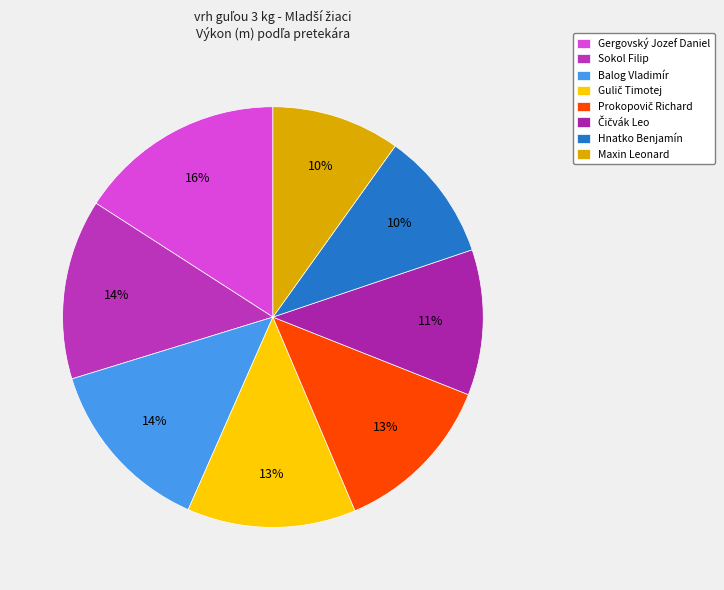

Which category has the biggest portion of the pie?

Gergovský Jozef Daniel